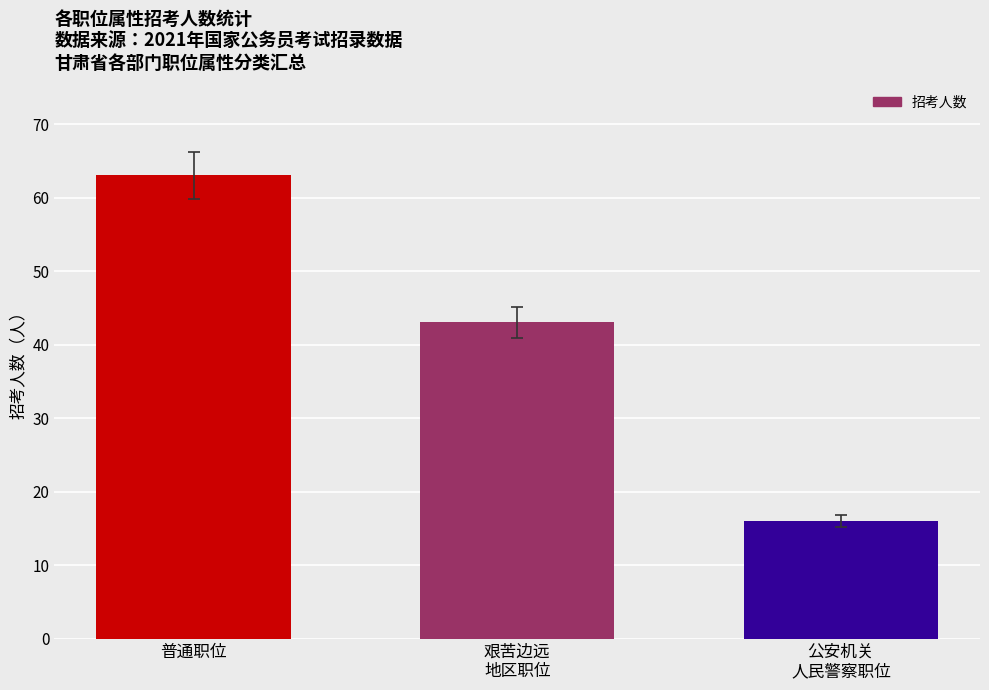

Approximately how many times larger is the value at 普通职位 compared to 艰苦边远
地区职位?

1.5